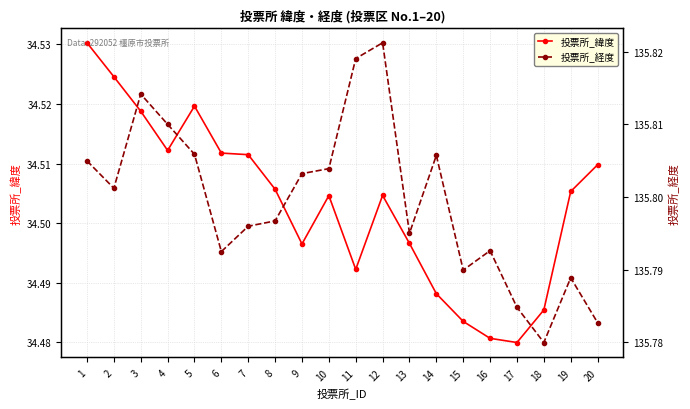

Which label corresponds to the smallest value in the chart?

17